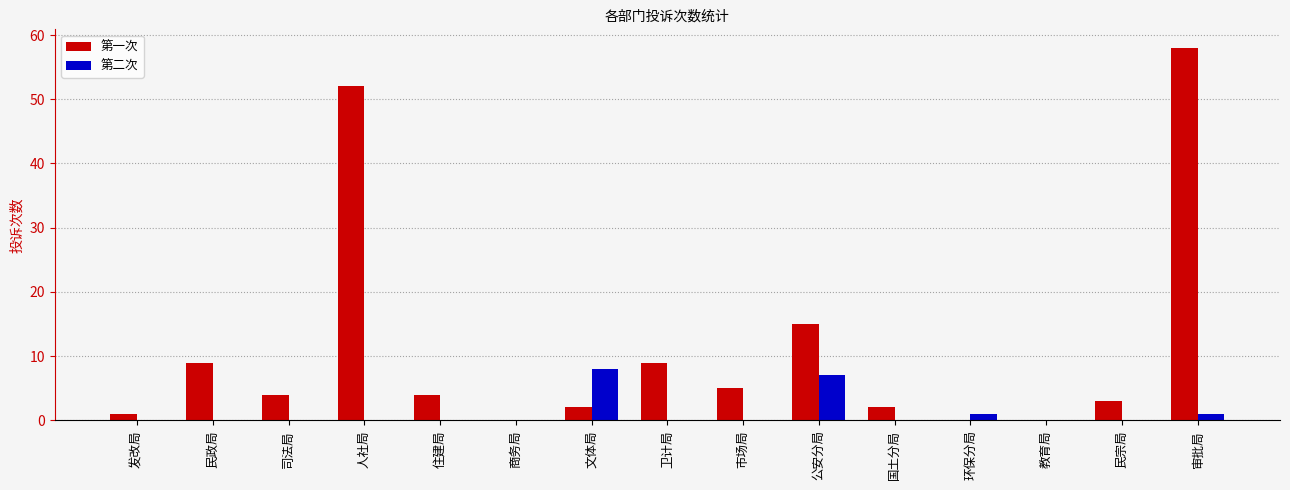

The 第一次 series shows 3 at 民宗局. True or false?

True